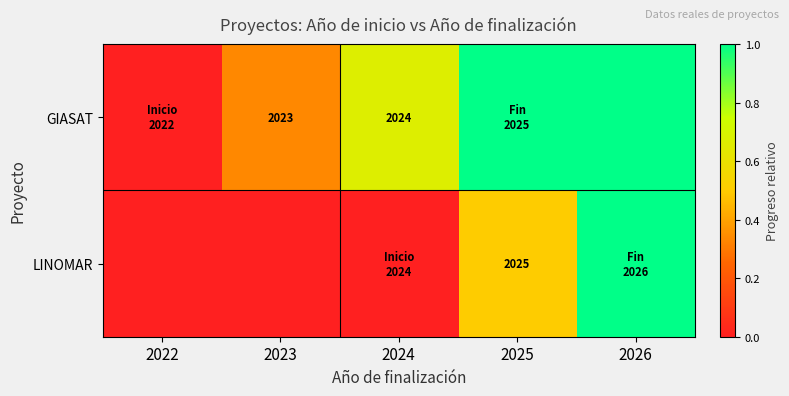

The value of GIASAT at 2024 is 2024. True or false?

True